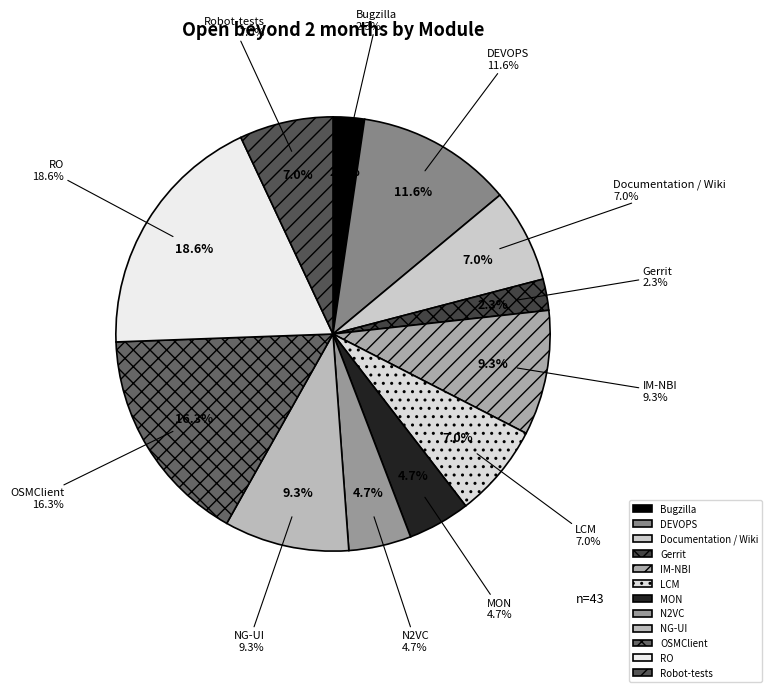

Does RO account for over 50% of the chart?

No